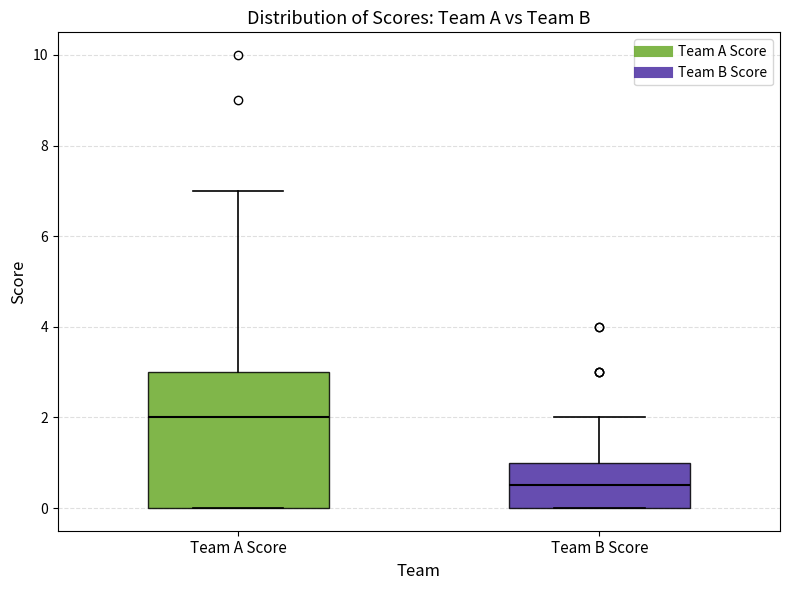

Reading left to right, read every box against the y-axis: the position of its median line, the range the box covers, and the ends of its whiskers. The values are not printed on the chart, so give them approximately, as read against the axis.

Team A Score: median 2.0, box 0.0 to 3.0, whiskers 0.0 to 7.0
Team B Score: median 0.6, box 0.0 to 1.0, whiskers 0.0 to 2.0